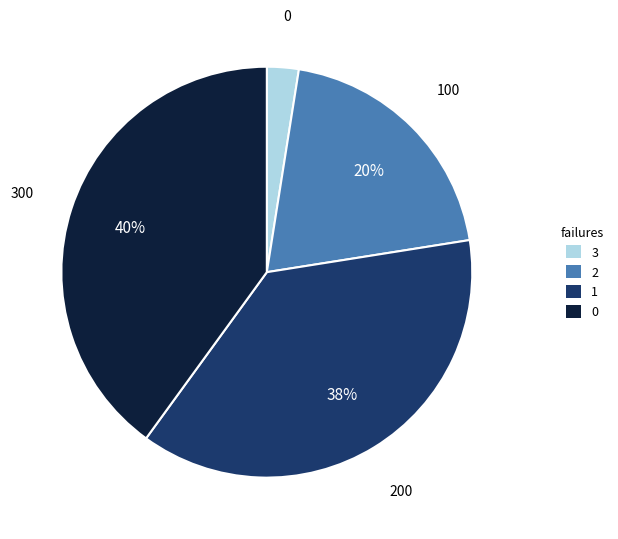

The 3 slice represents 2% of the pie. True or false?

True